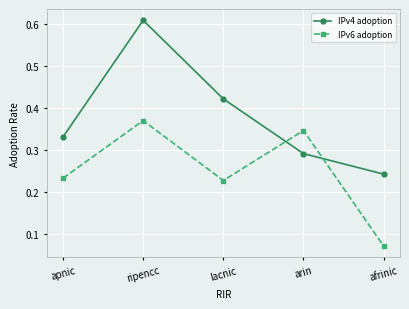

Which category has the lowest value in the IPv6 adoption series?

afrinic